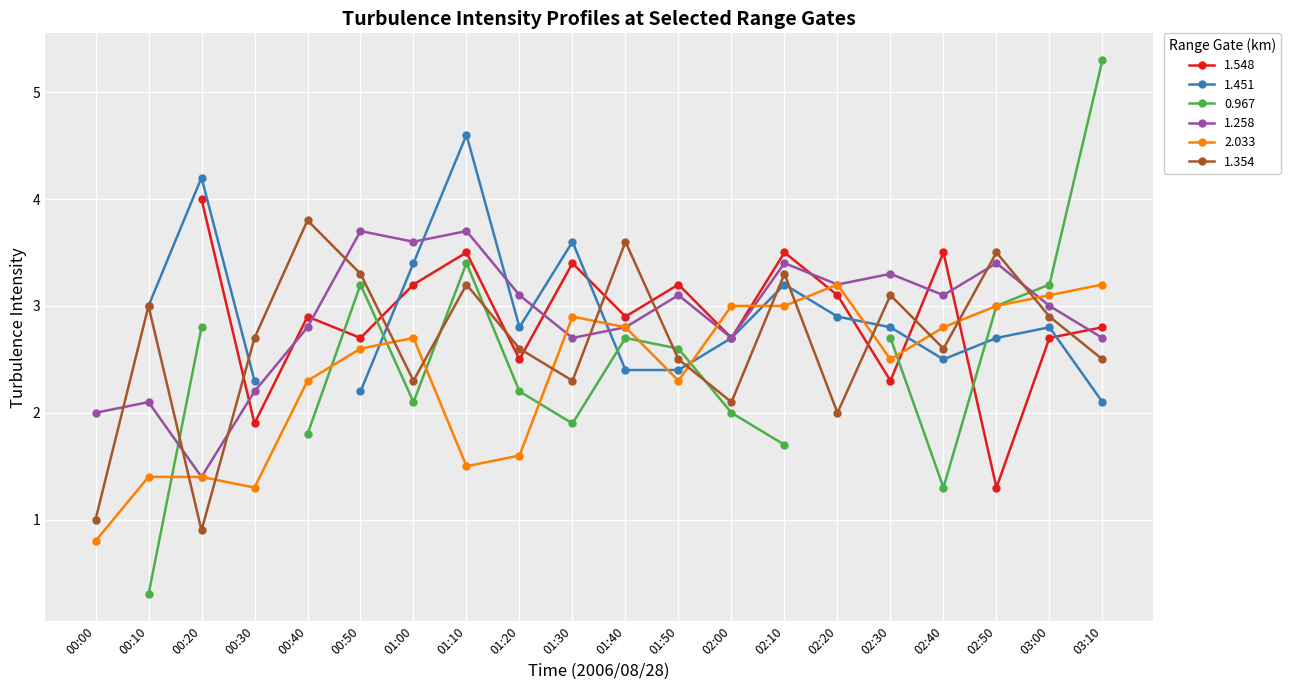

True or false: 2.033 has a value of 2.8 at 02:40.

True